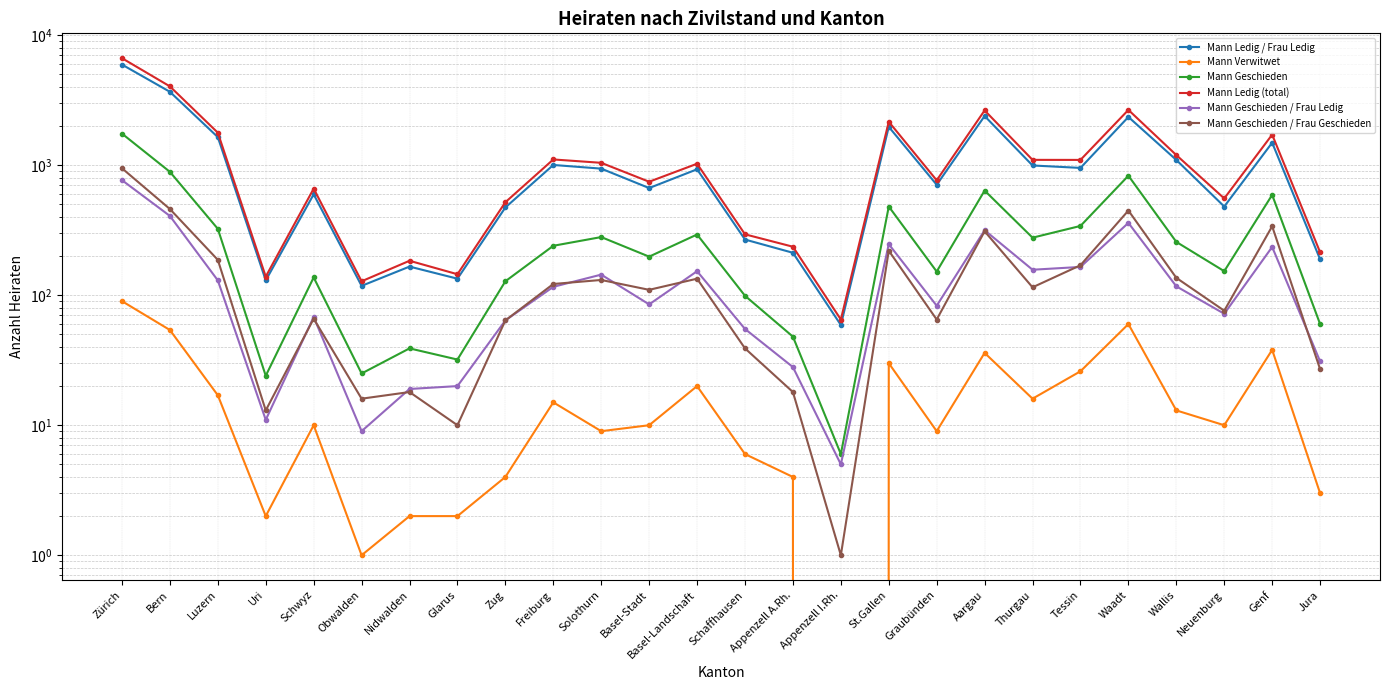

What is the total value across all series at Basel-Stadt?

1816